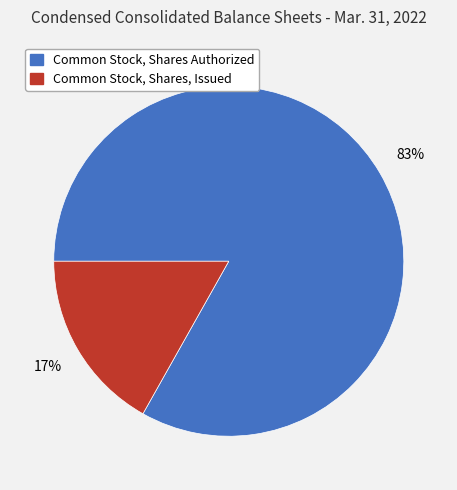

The Common Stock, Shares, Issued slice represents 31% of the pie. True or false?

False